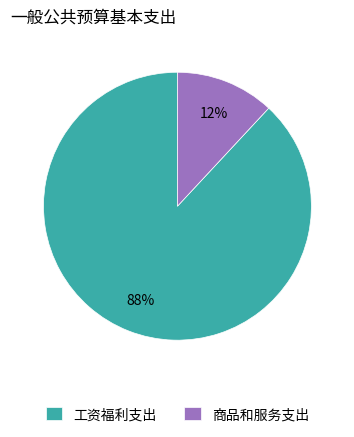

Which has a higher value, 工资福利支出 or 商品和服务支出?

工资福利支出